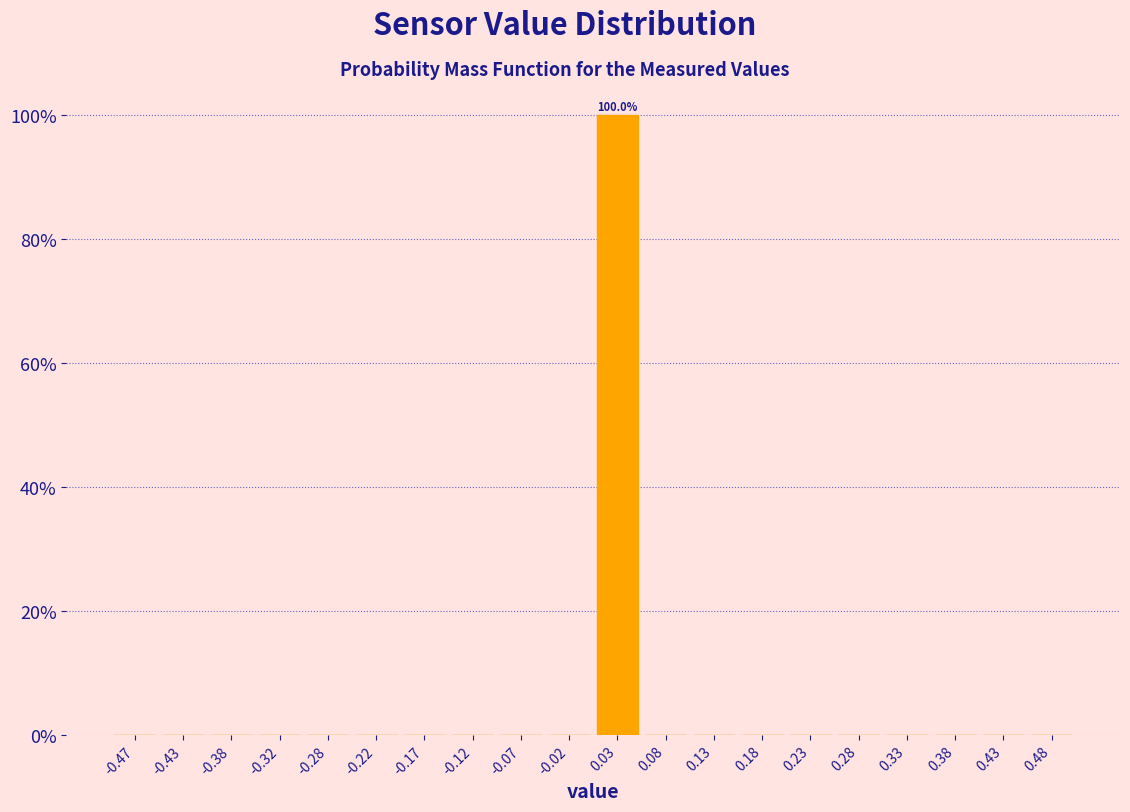

Over which range of the x-axis is the bar tallest?

0.00 to 0.05